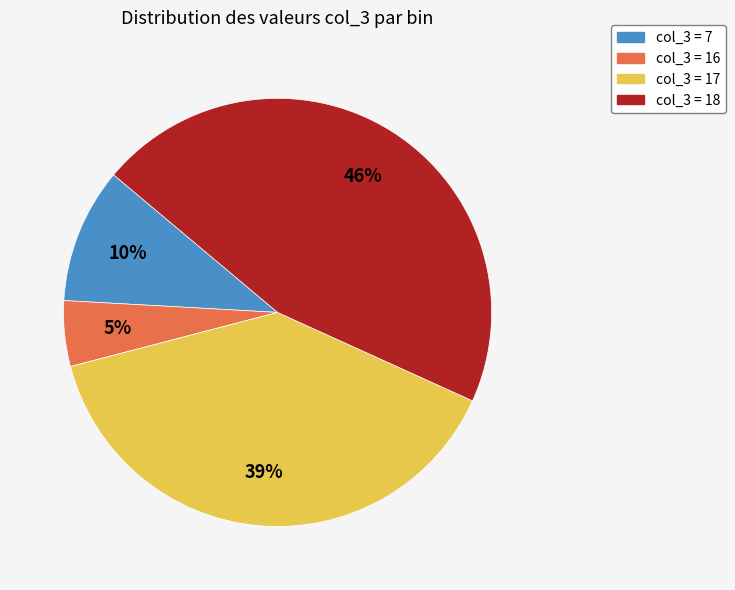

What is the smallest slice in the pie chart?

col_3 = 16